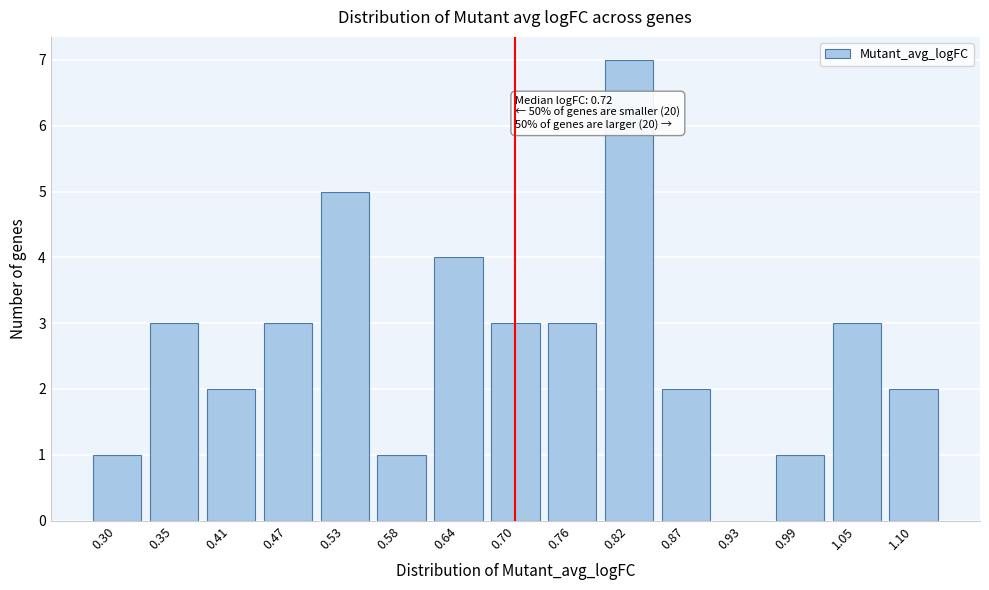

Reading left to right, transcribe all the data shown in this chart.

0.30=1	0.35=3	0.41=2	0.47=3	0.53=5	0.58=1	0.64=4	0.70=3	0.76=3	0.82=7	0.87=2	0.93=0	0.99=1	1.05=3	1.10=2